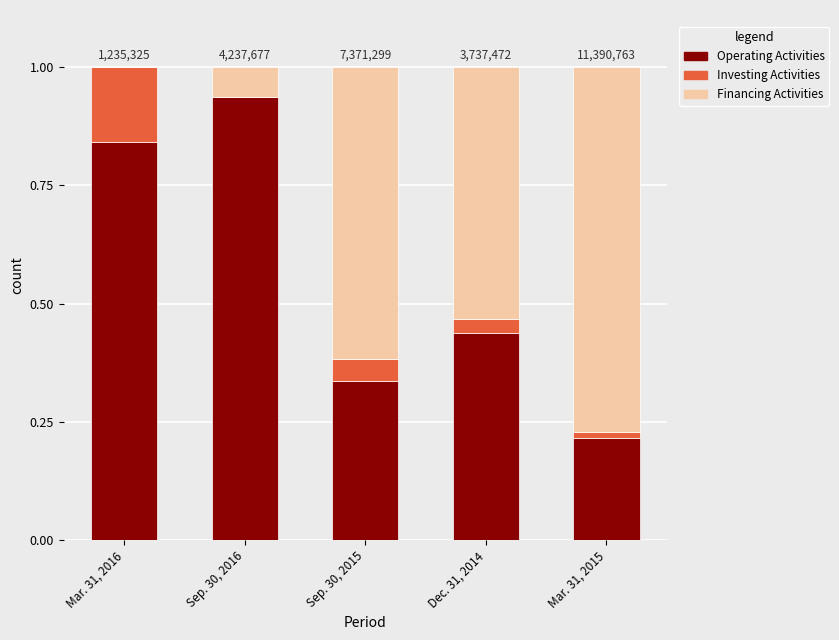

How many series are shown in this chart?

3